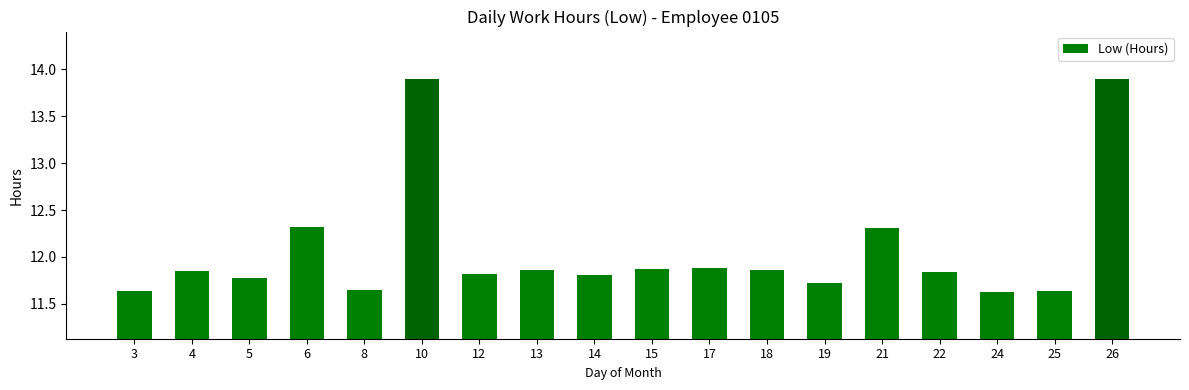

Which has a higher value, 14 or 26?

26